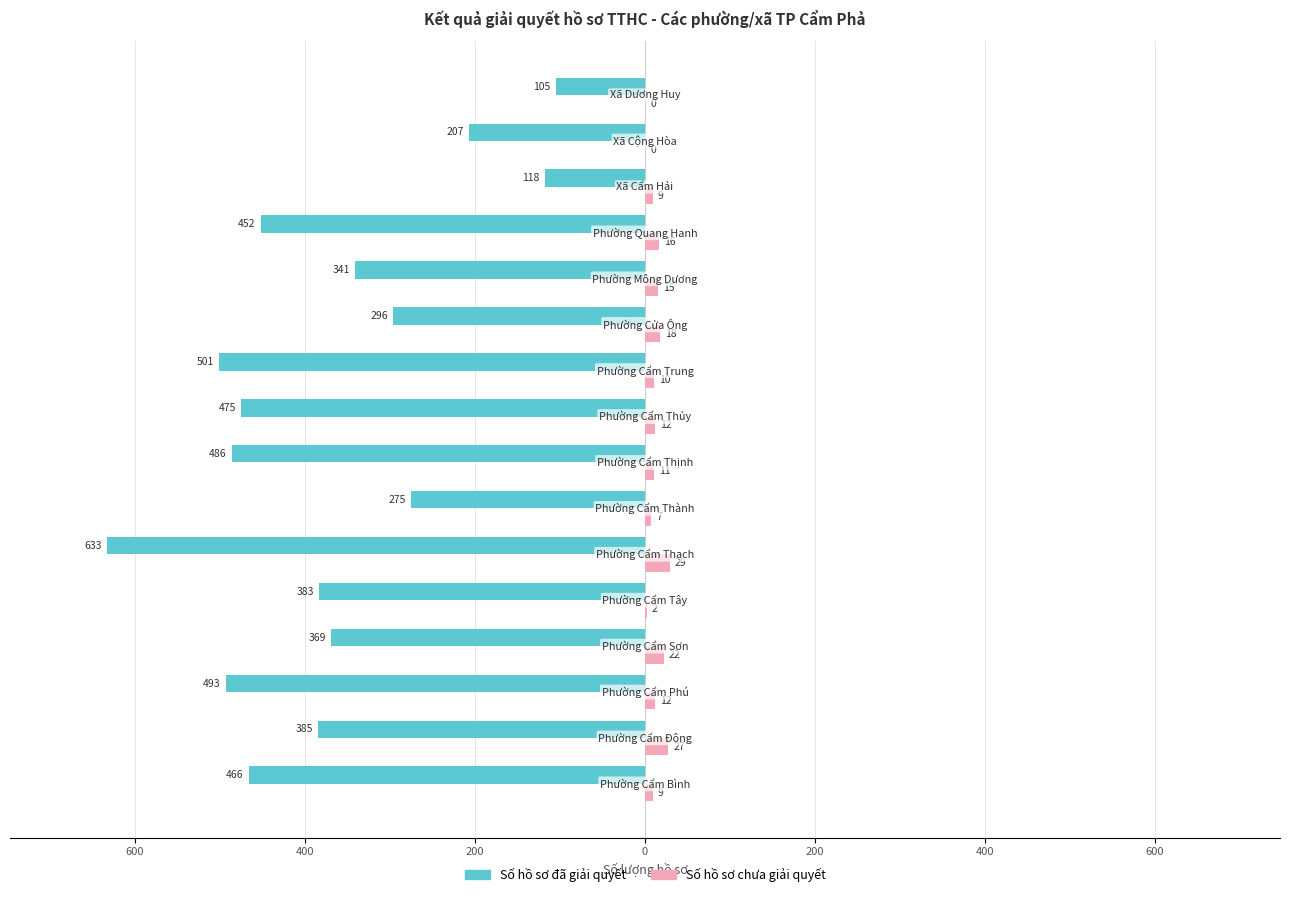

What are all the series names shown in the legend?

Số hồ sơ đã giải quyết, Số hồ sơ chưa giải quyết